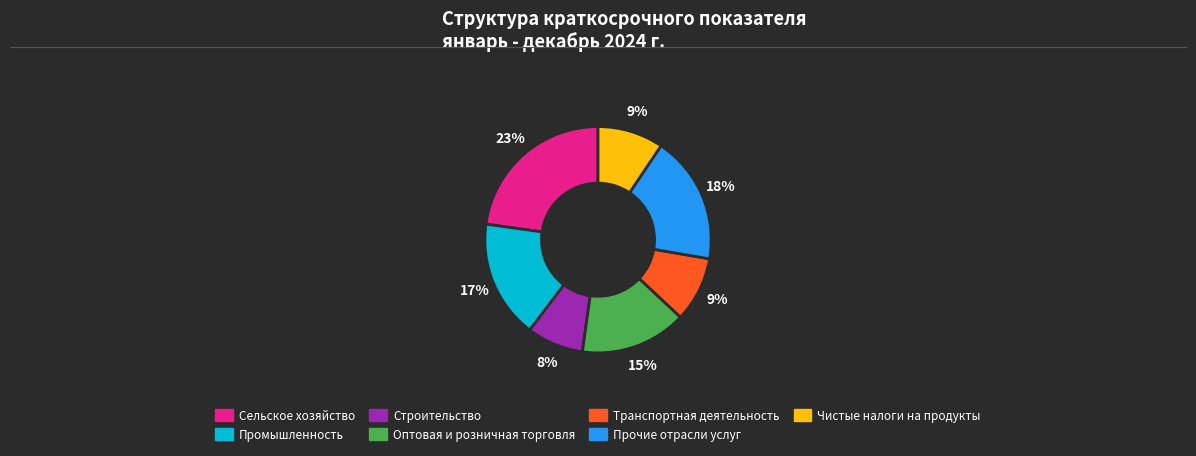

How many slices are in this pie chart?

7